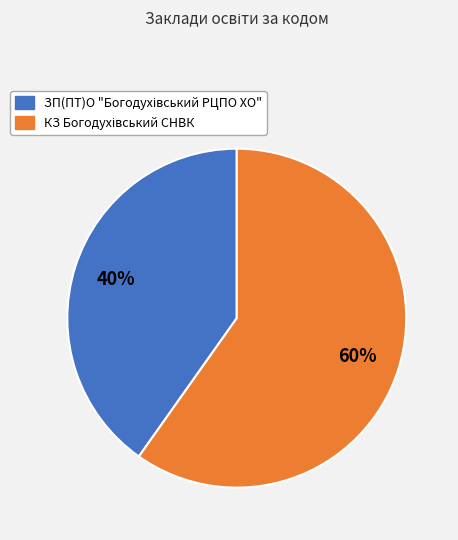

Is there any slice that represents more than half of the pie?

Yes